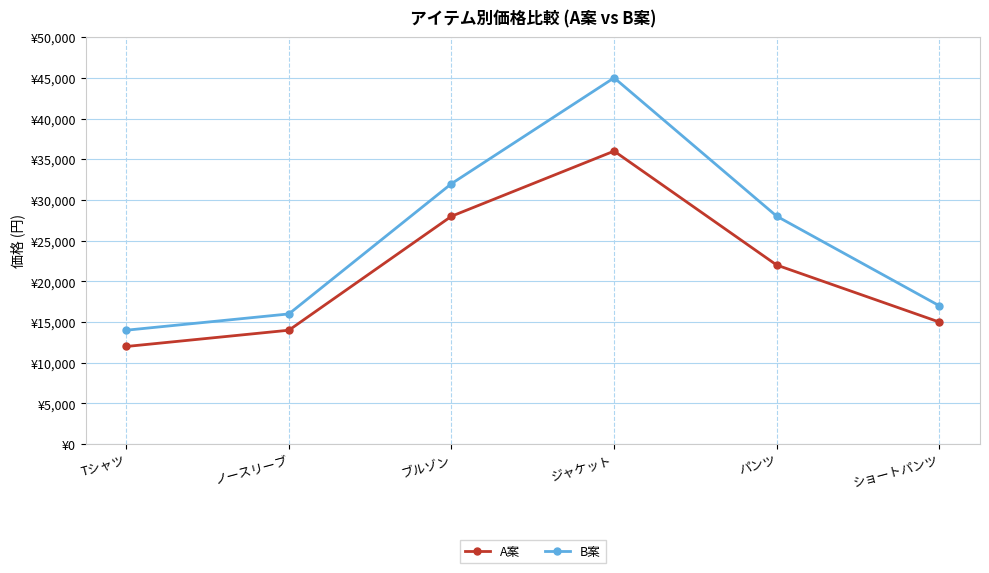

Does the chart have visible grid lines?

Yes